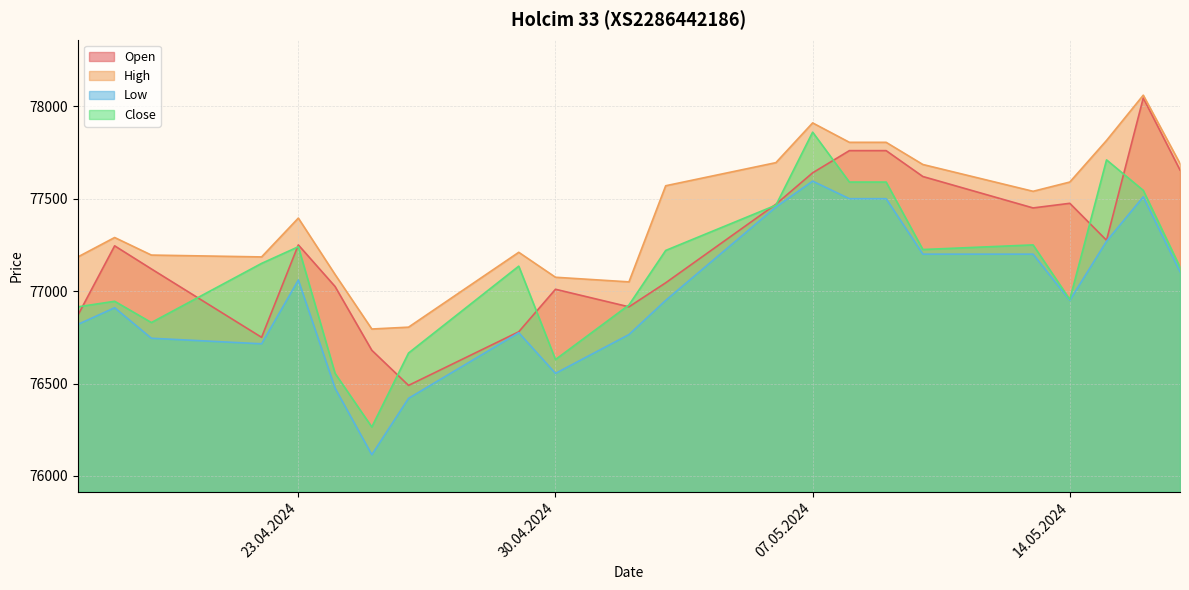

True or false: Open and High cross at least once.

False